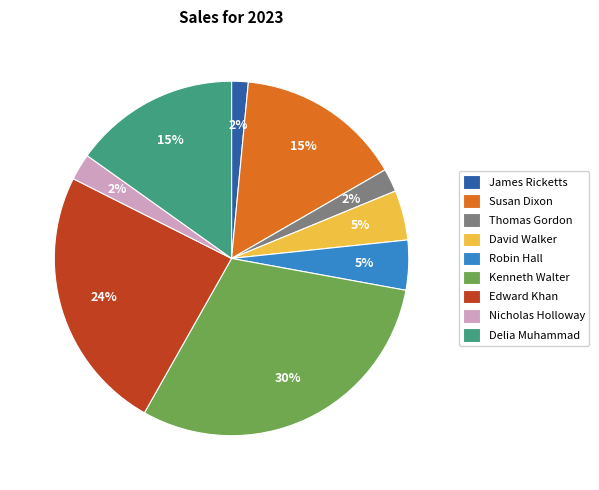

True or false: James Ricketts accounts for 2% of the total.

True